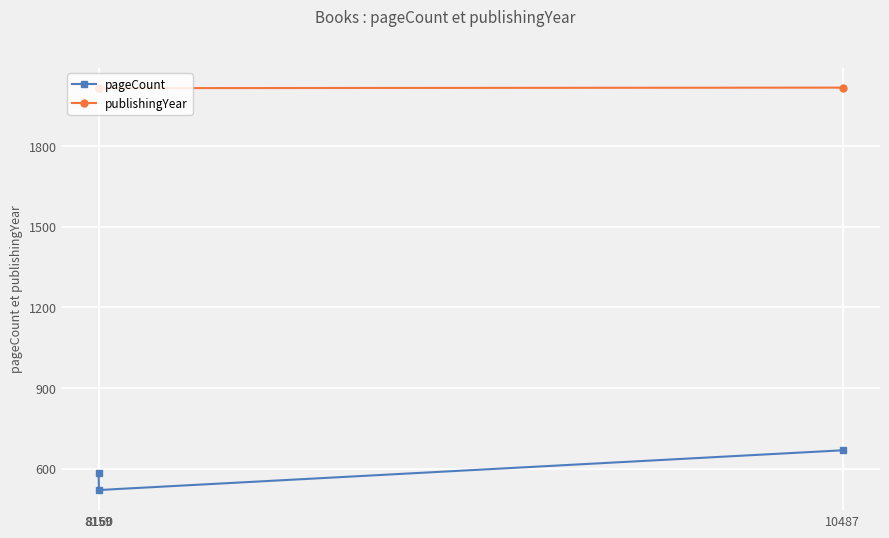

List the series in order of their peak value, lowest first.

pageCount, publishingYear